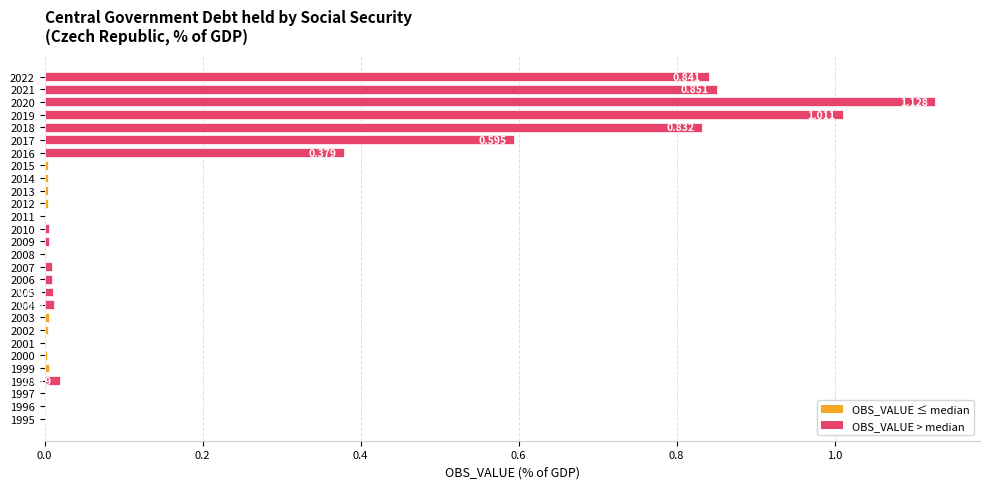

What is the greatest value displayed?

1.1